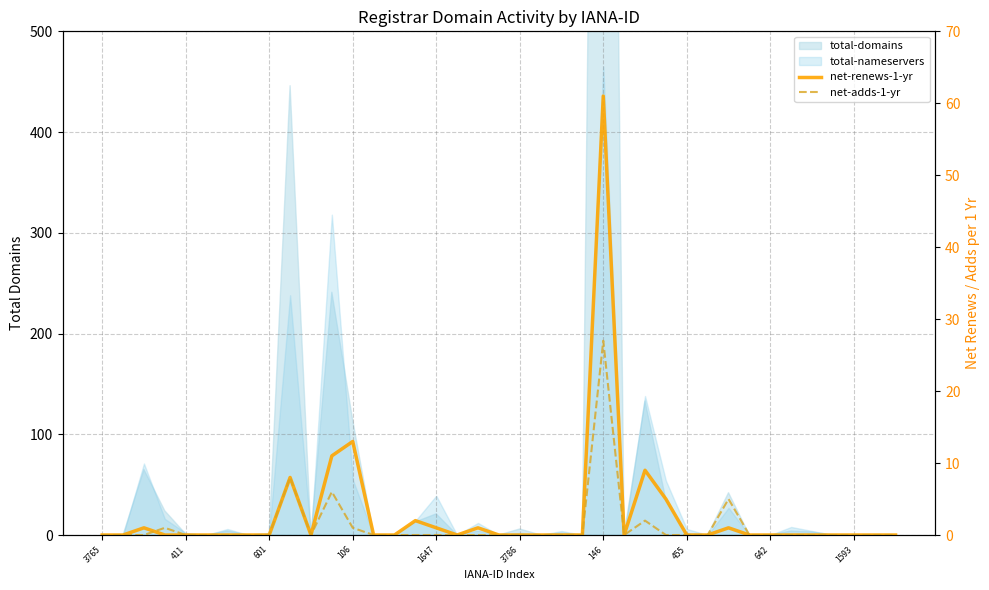

How many interior local valleys does the net-adds-1-yr series have?

2